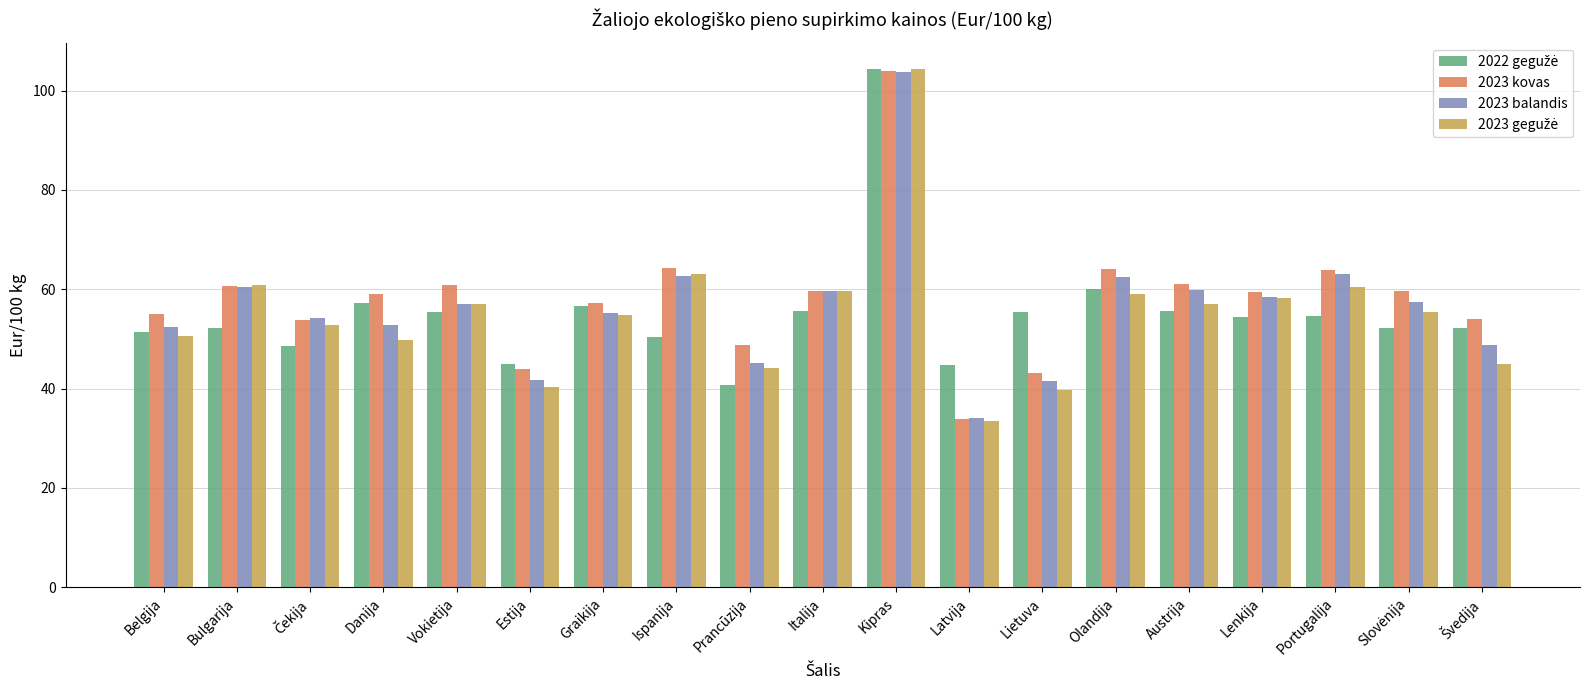

What position from the left is Olandija?

14